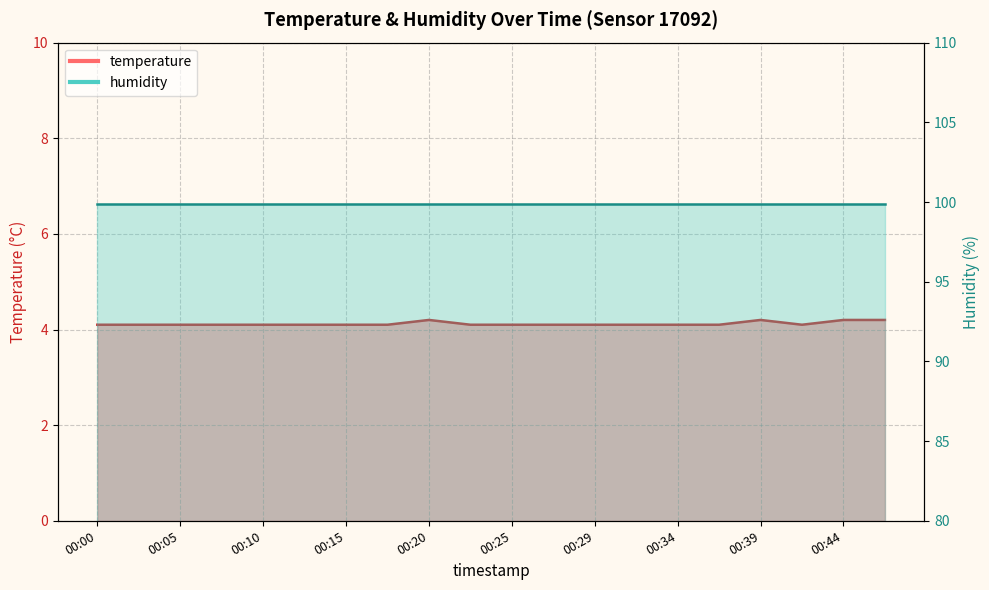

At which label is the value closest to 4?

00:00